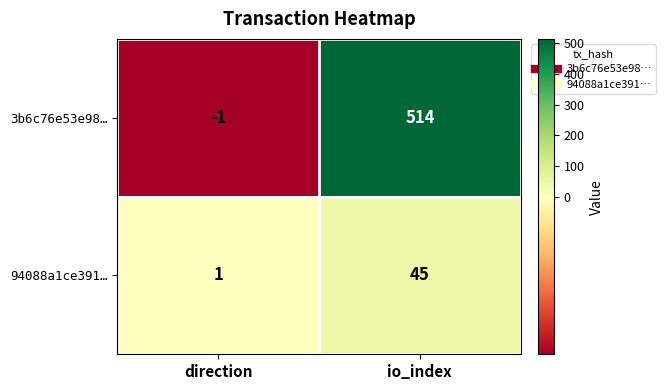

What is the highest value of the 3b6c76e53e98… series?

514